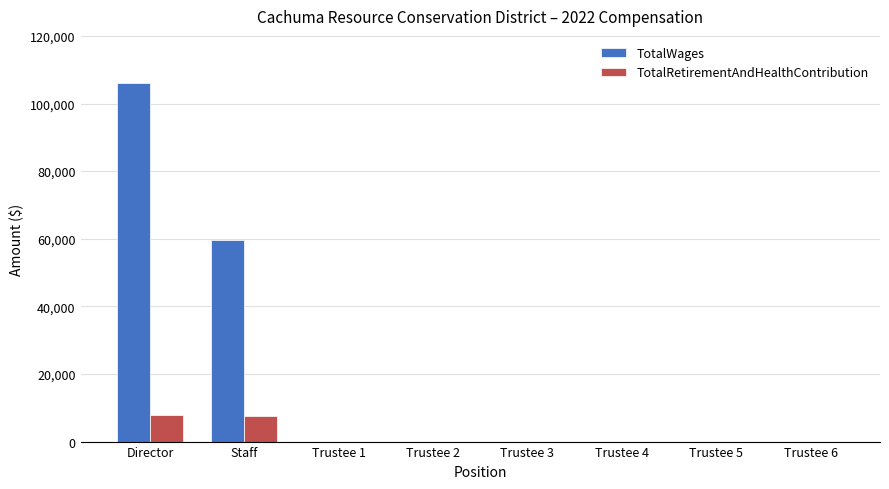

What is the total value across all series at Director?

113872